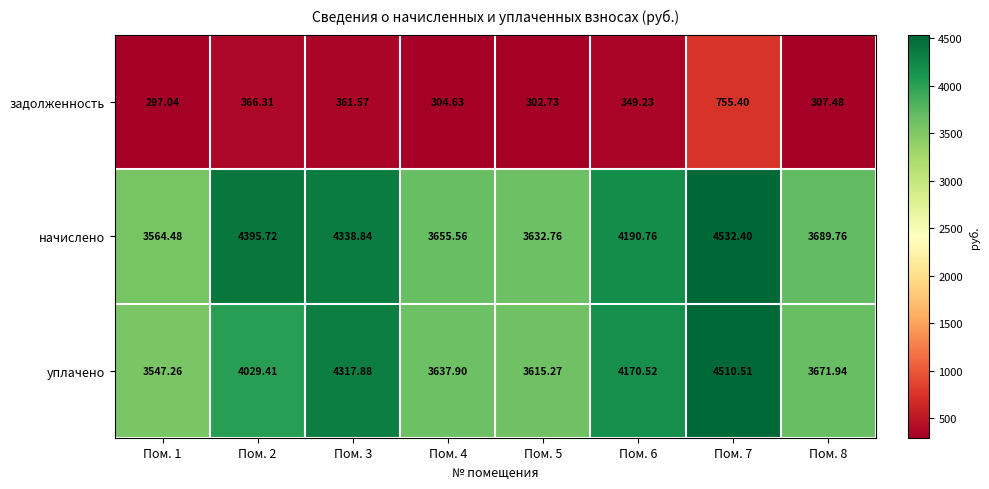

How many distinct data groups are displayed?

3